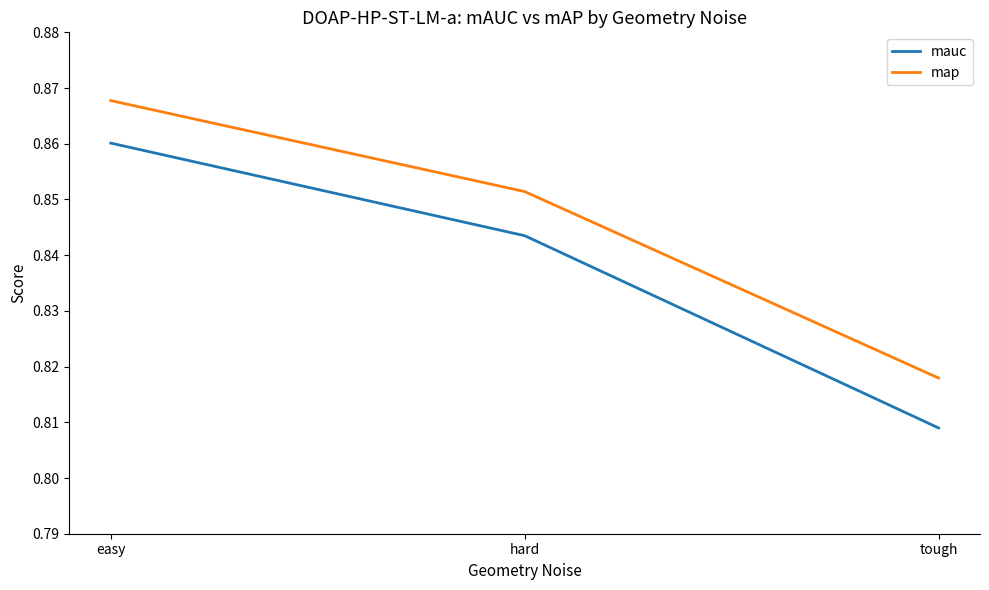

Which label corresponds to the largest value in the chart?

easy